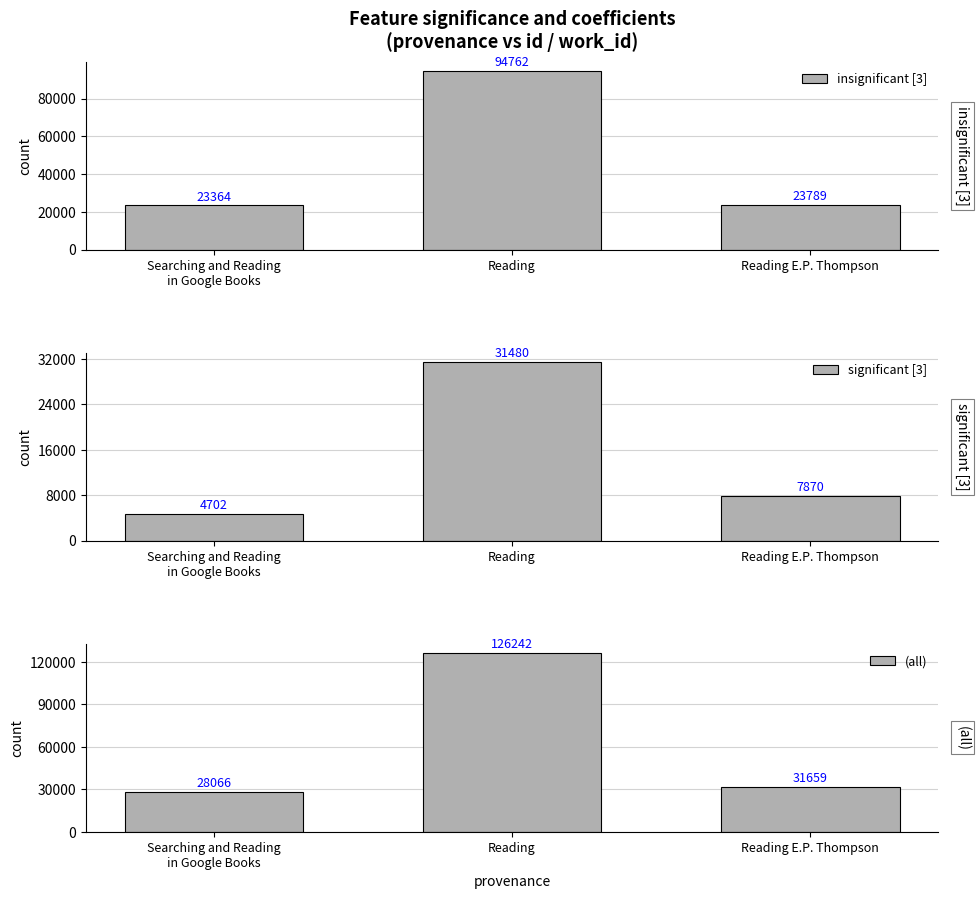

Rank the series by their maximum value, from highest to lowest.

(all), insignificant [3], significant [3]